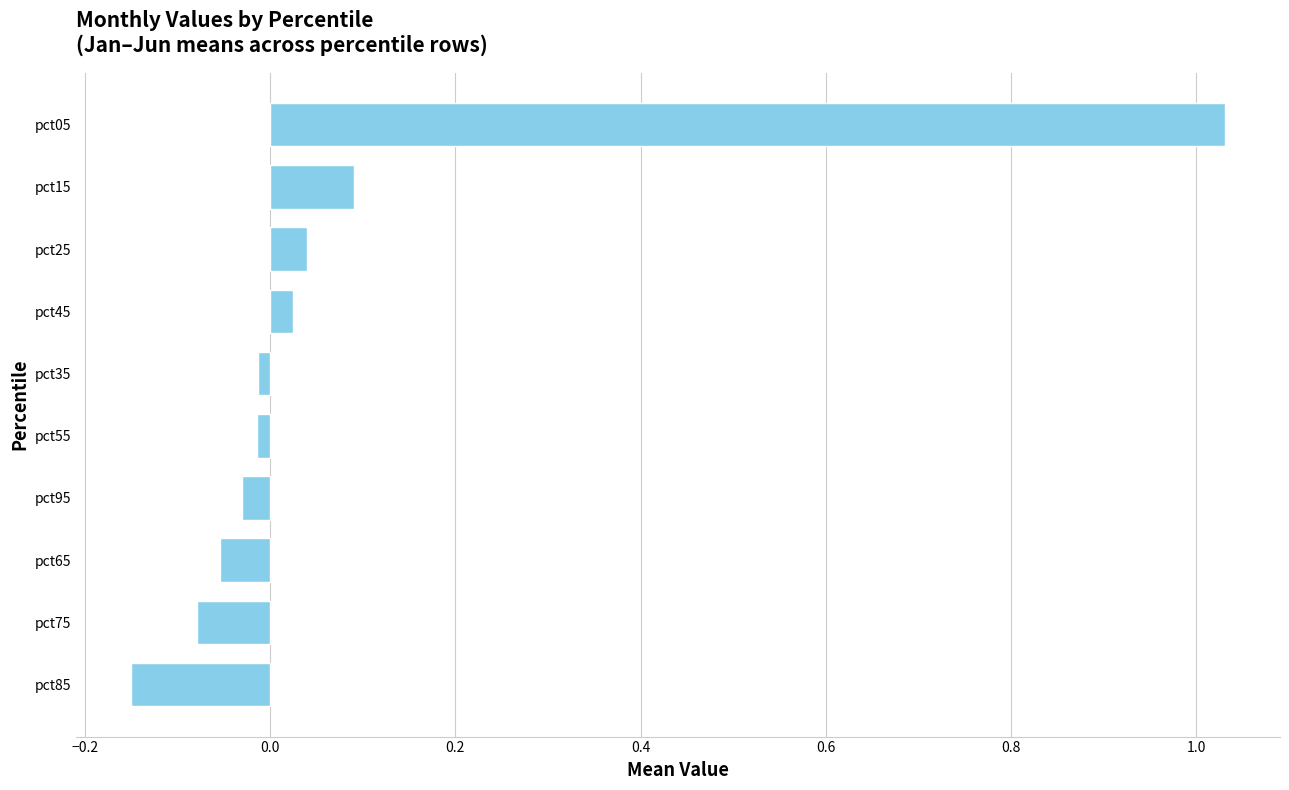

Which category has the lowest value across all series?

pct85